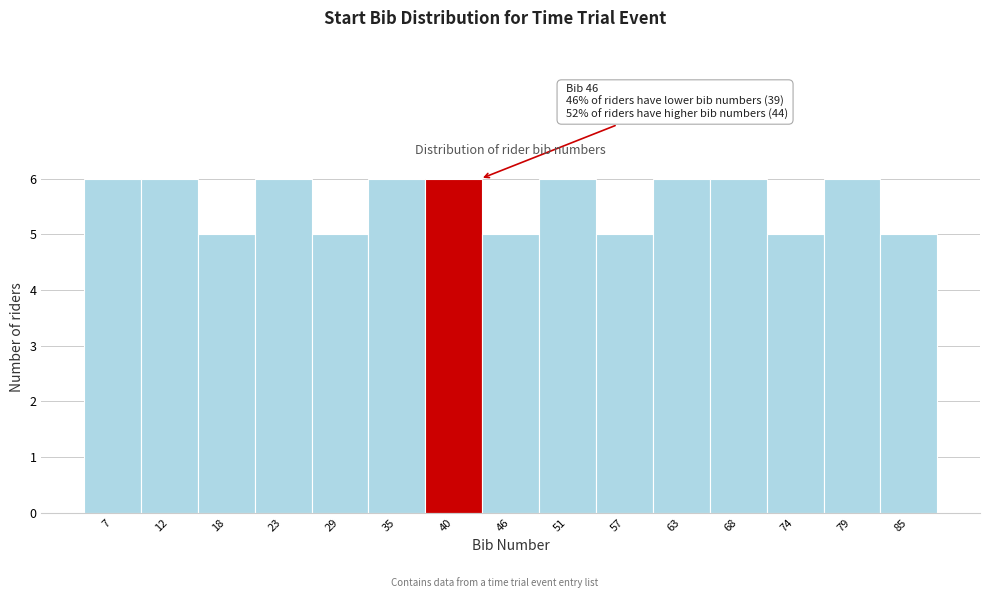

Reading left to right, extract all data points from this chart.

7=6	12=6	18=5	23=6	29=5	35=6	40=6	46=5	51=6	57=5	63=6	68=6	74=5	79=6	85=5